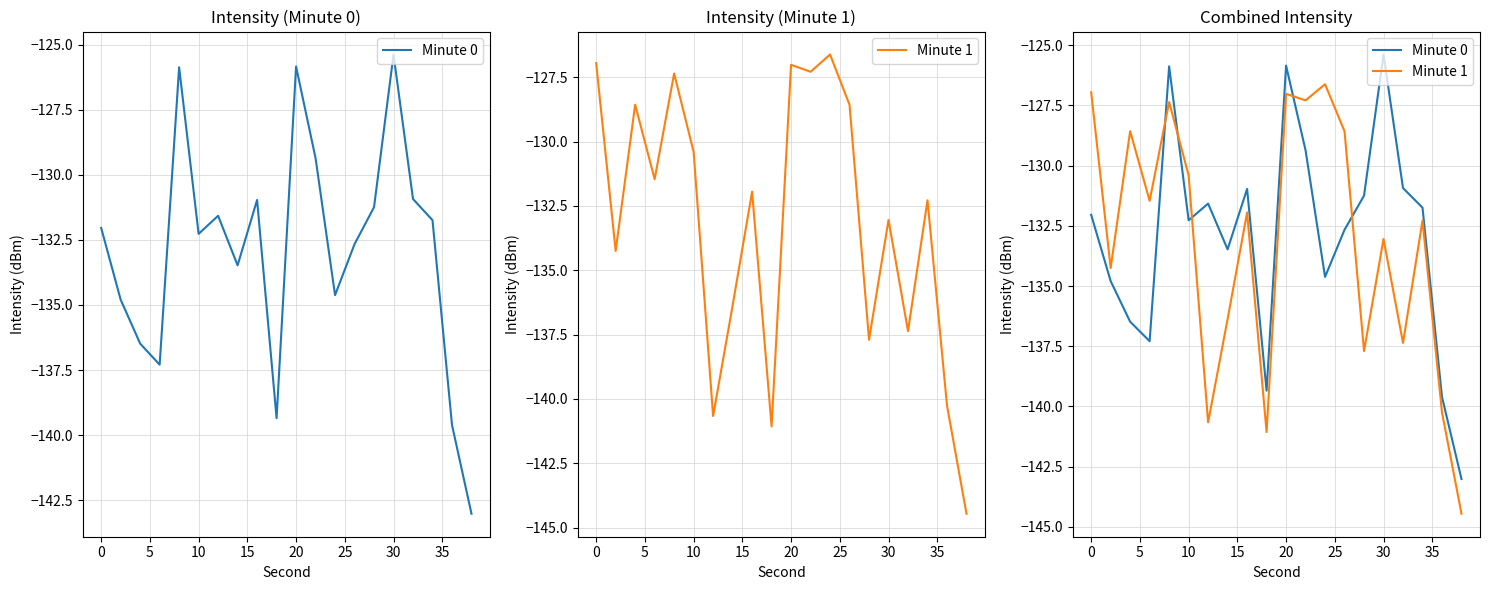

Is the value of Minute 1 at 14 greater than the value of Minute 0 at 11?

No